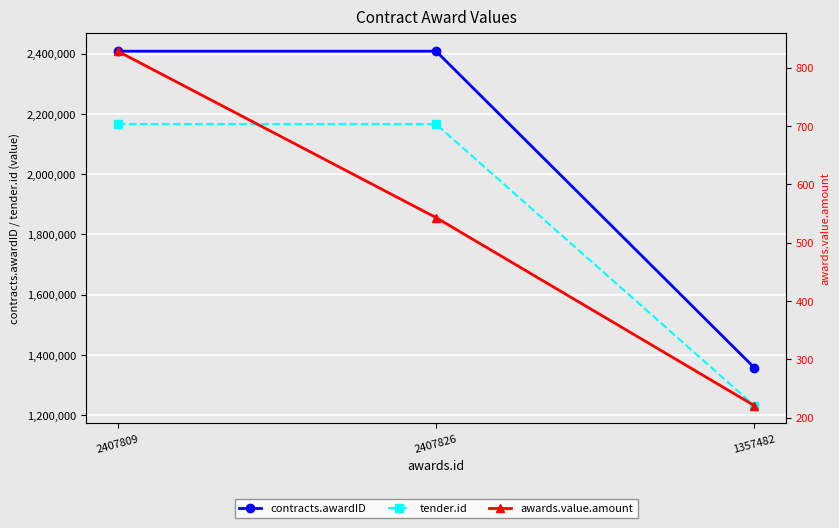

Count the number of data series in this chart.

3